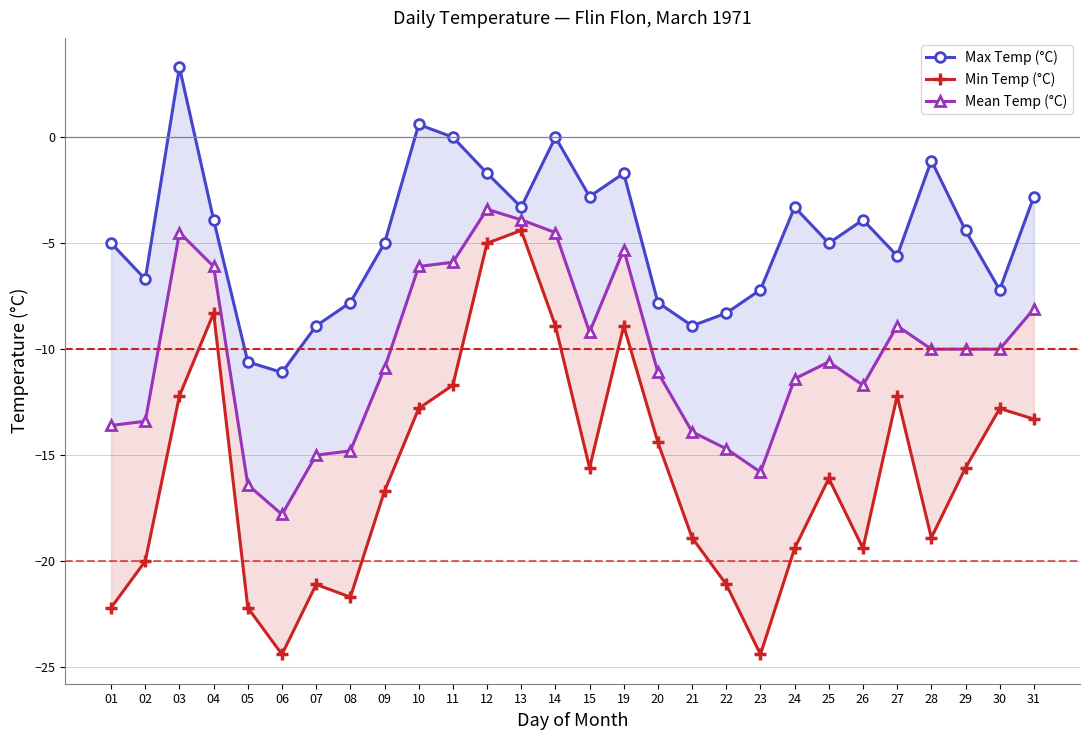

What is the total value across all series at 14?

-13.4